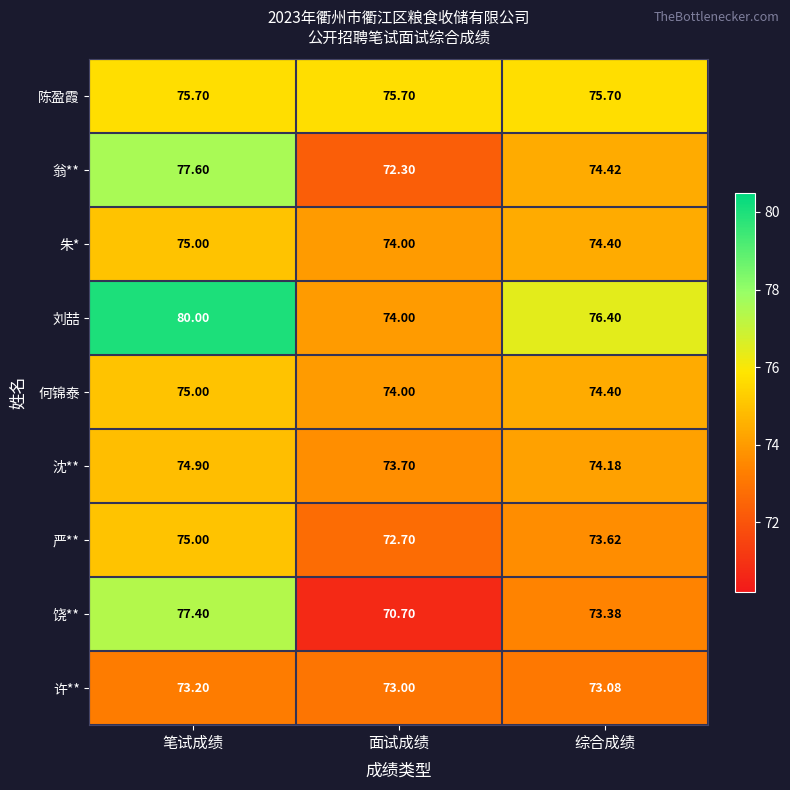

At which label does 朱* reach its peak?

笔试成绩